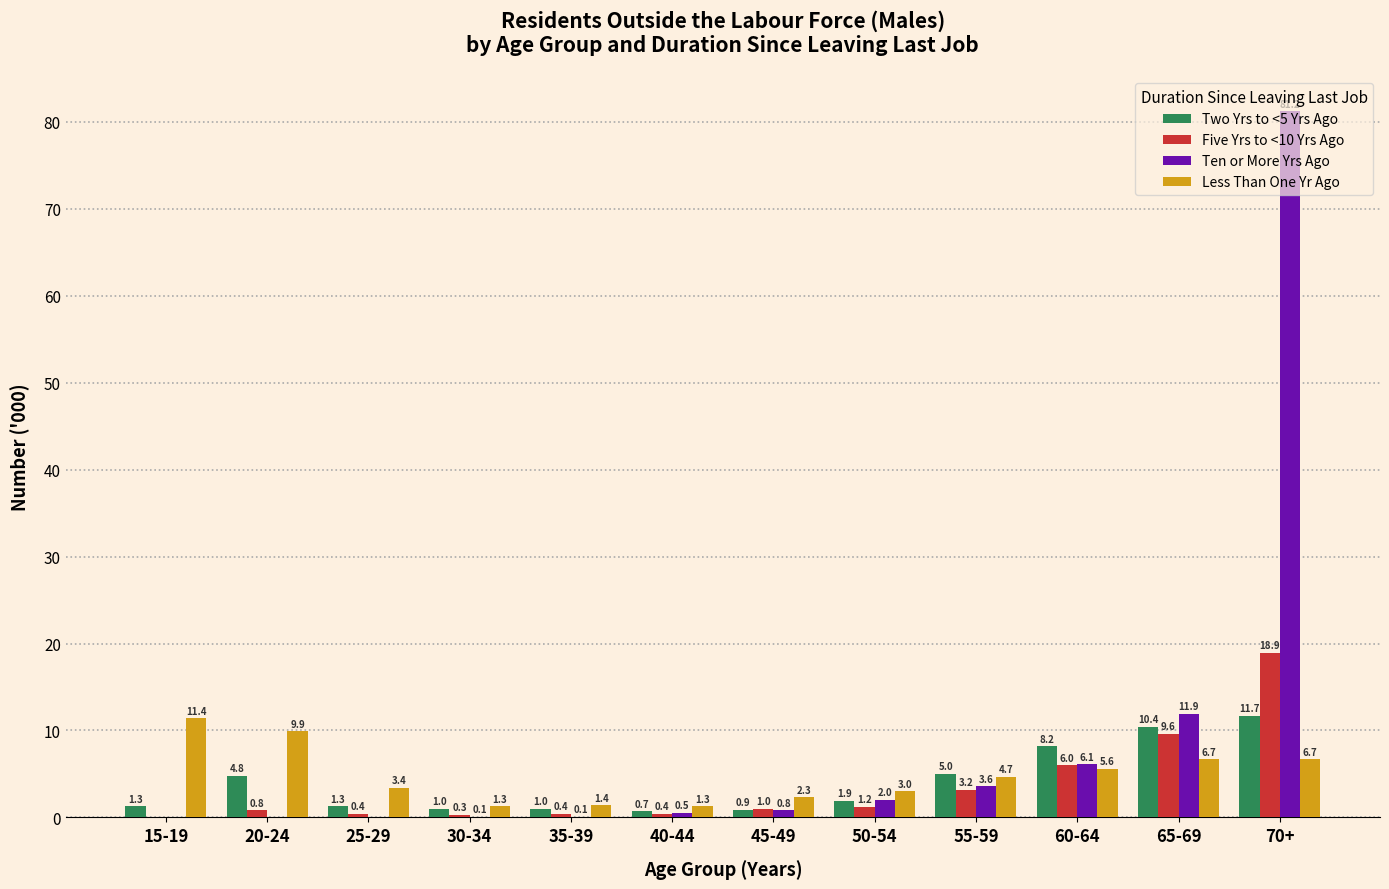

Which series has the largest total across all categories?

Ten or More Yrs Ago